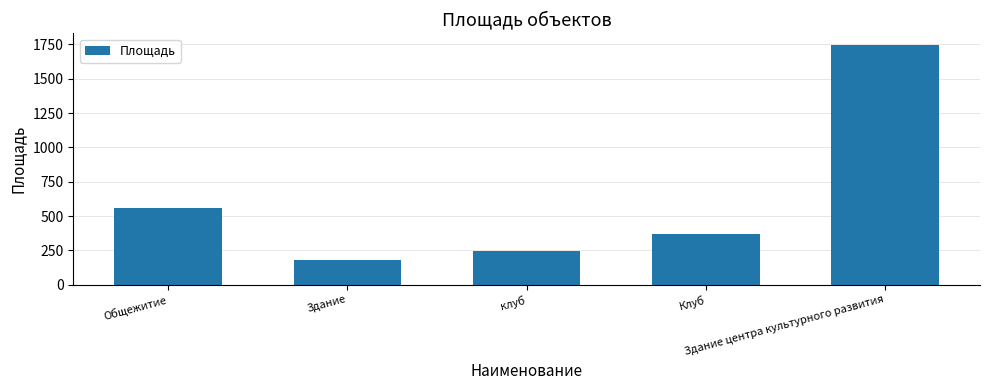

What is the ratio of the value at Клуб to the value at Общежитие?

0.7